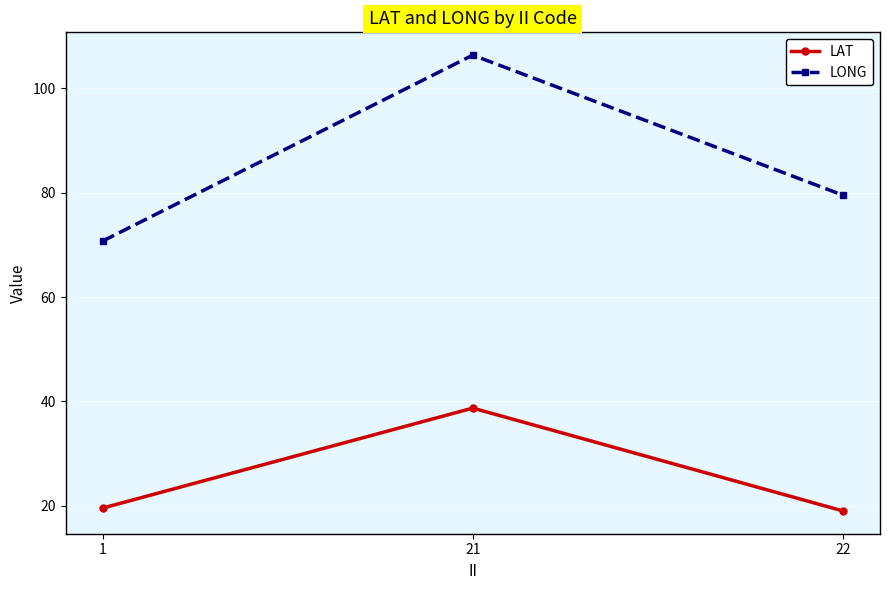

At how many categories does at least one series exceed 52?

3